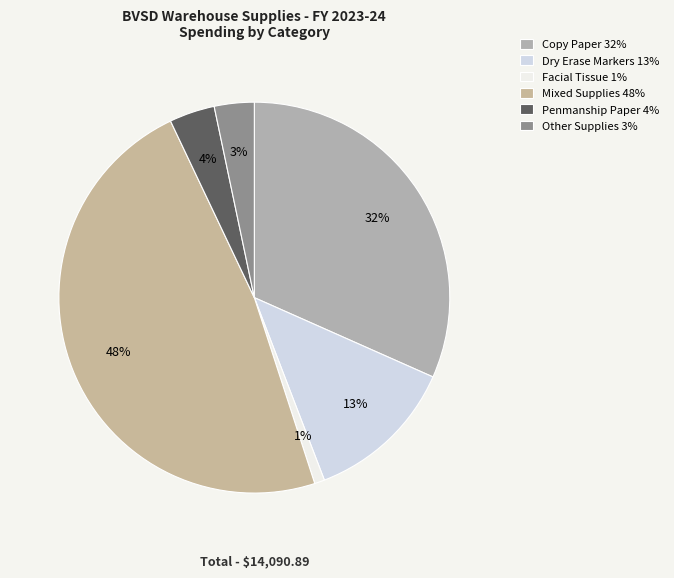

How many slices are in this pie chart?

6